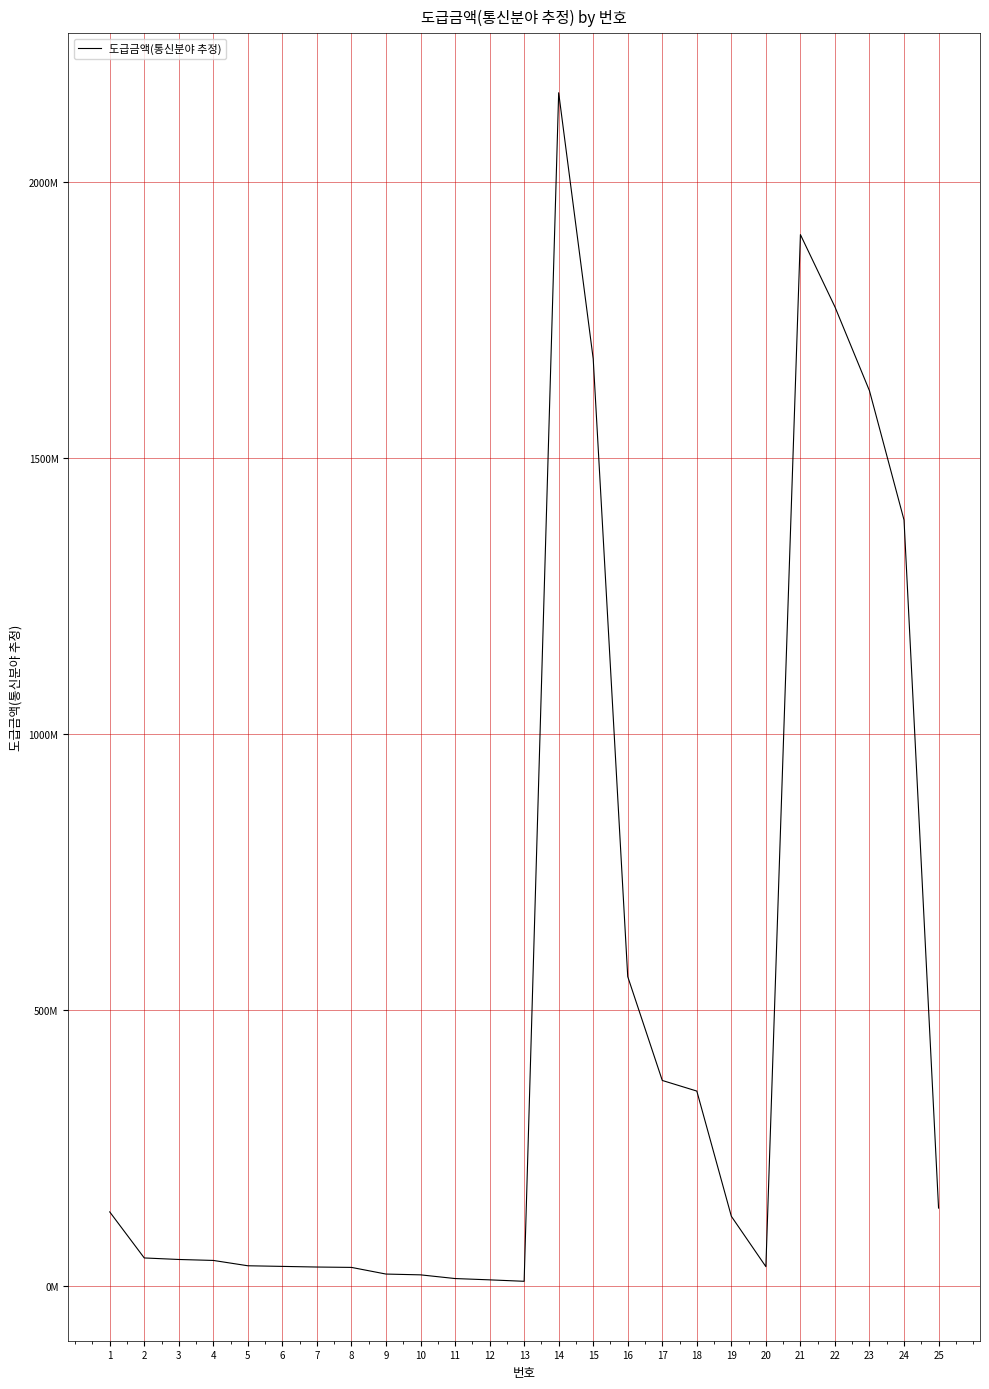

What is the approximate value at 7?

33527852.2